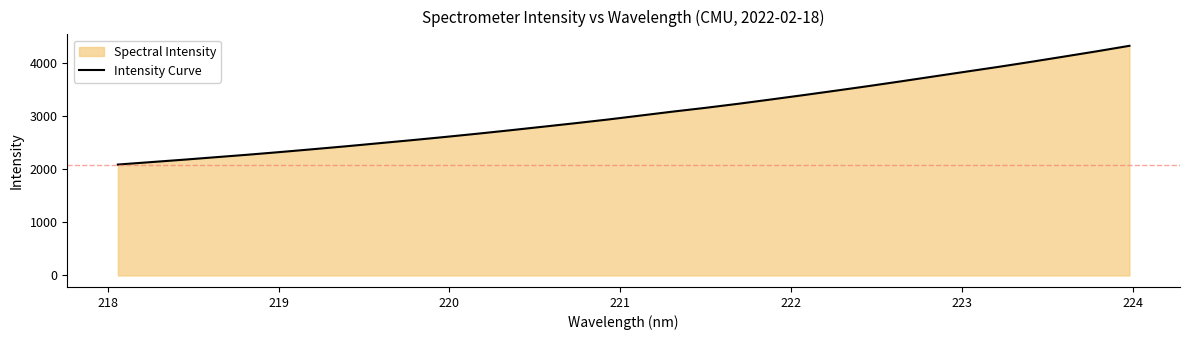

What is the maximum value shown in the chart?

4328.6